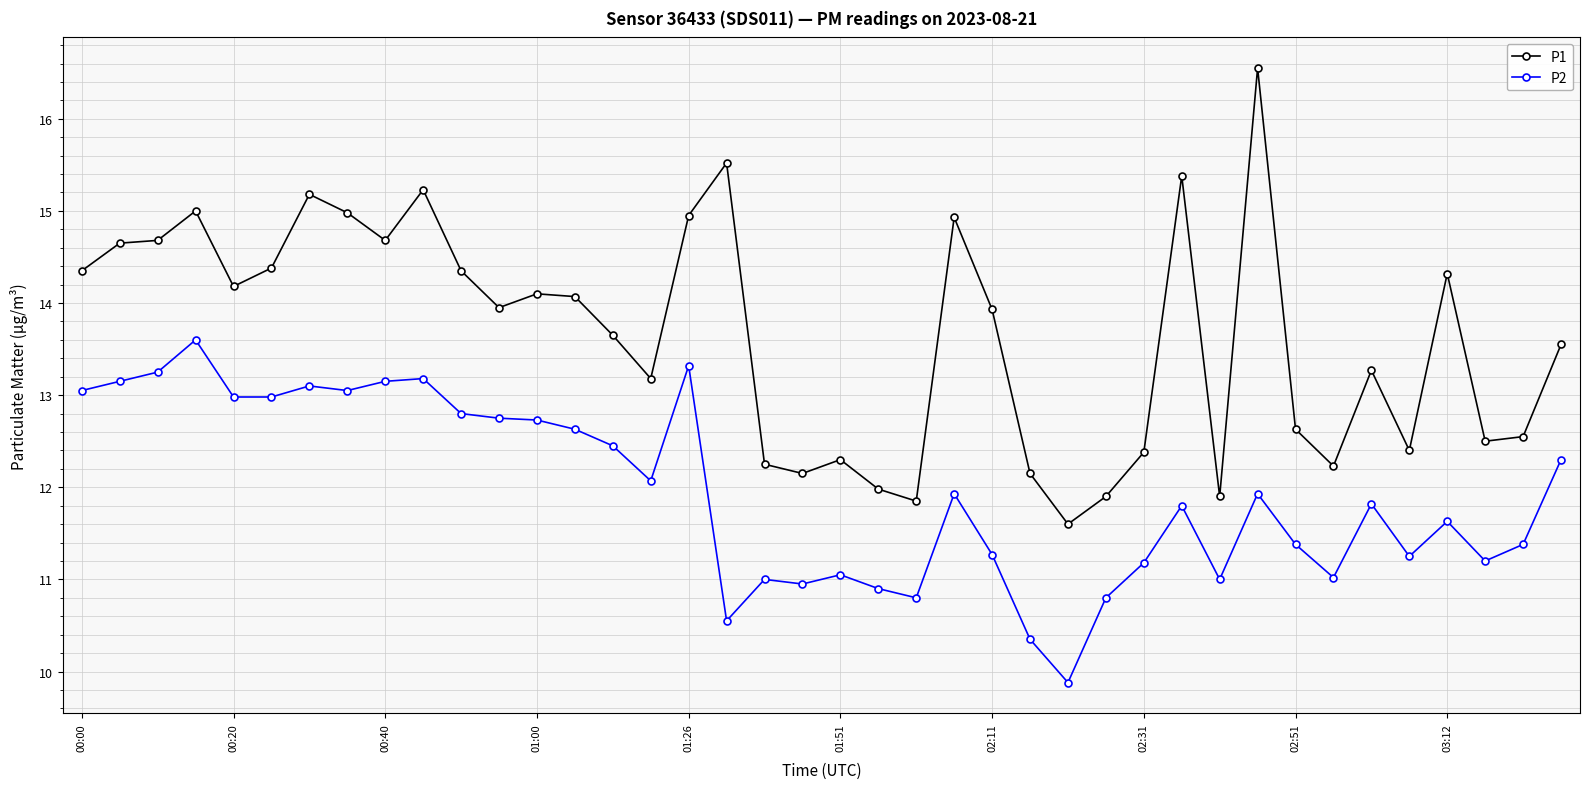

Which series has the largest total across all categories?

P1